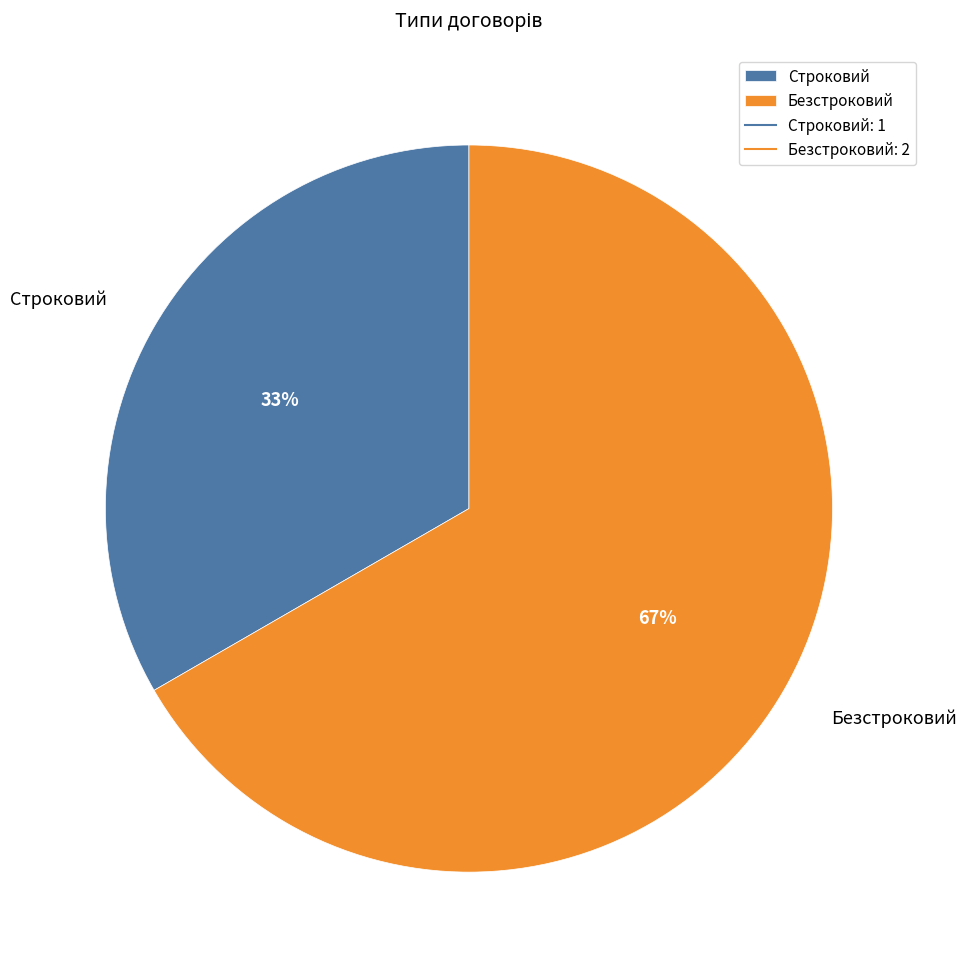

What is the majority slice?

Безстроковий